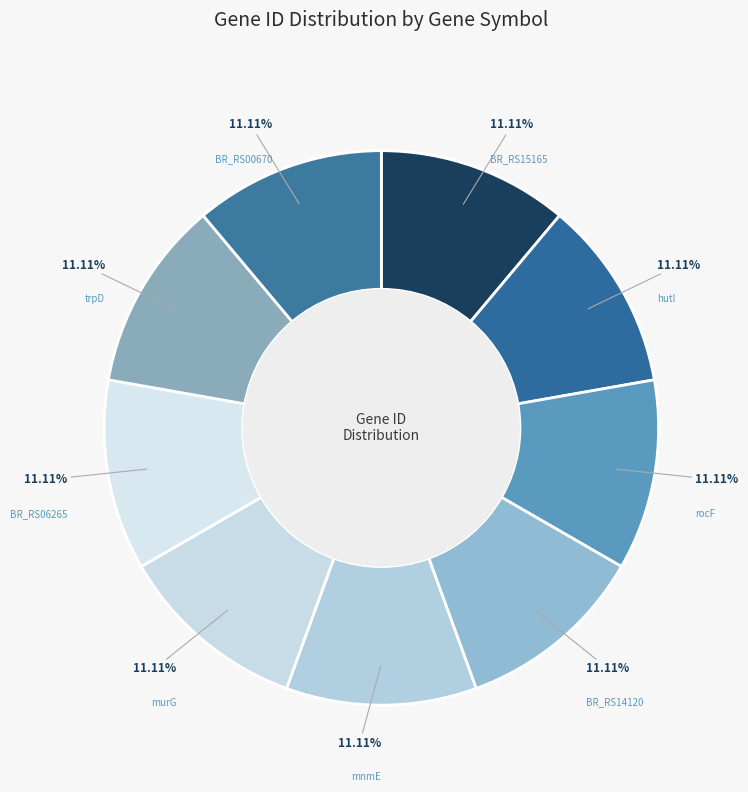

To the nearest percent, what is the average slice percentage?

11%